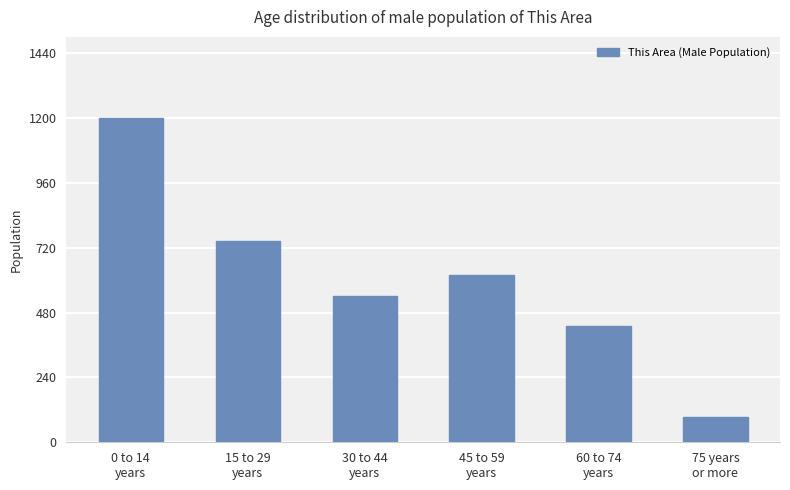

Reading left to right, what are all the values shown in this chart?

0 to 14
years=1200	15 to 29
years=743	30 to 44
years=540	45 to 59
years=620	60 to 74
years=430	75 years
or more=95